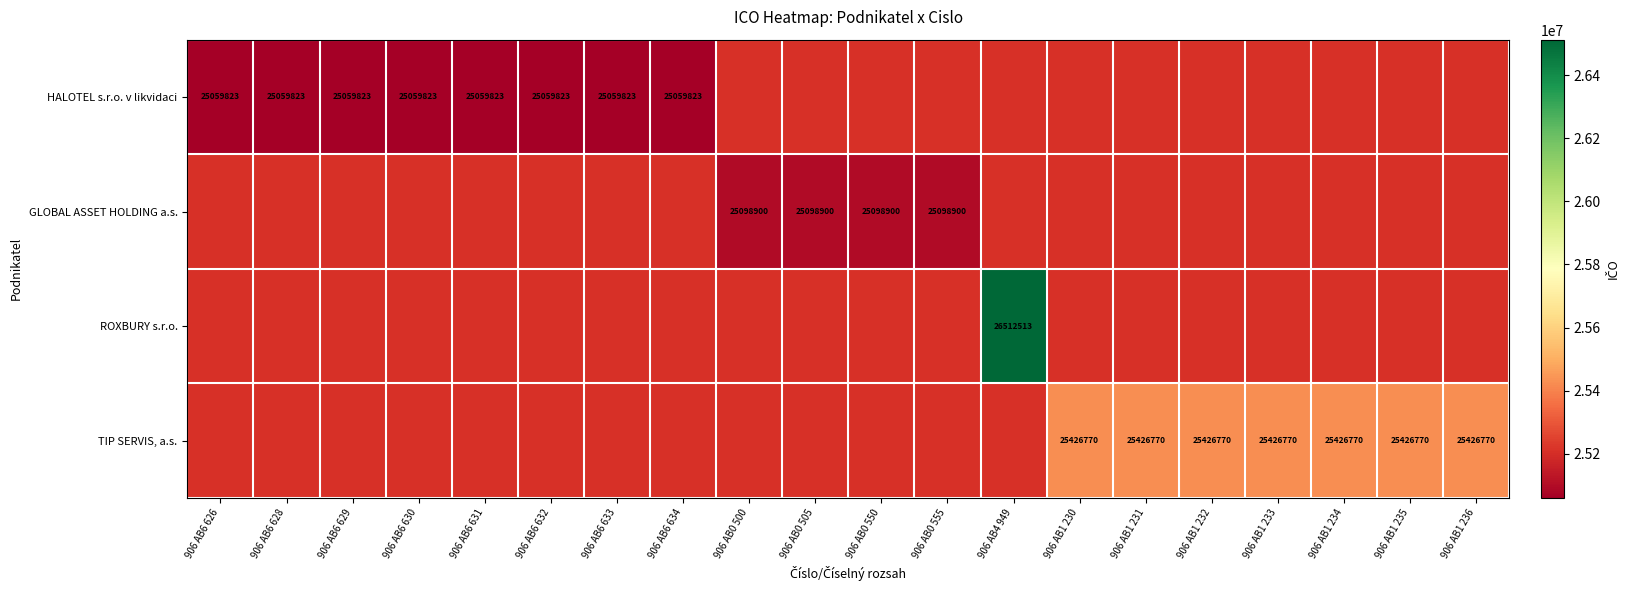

The value of TIP SERVIS, a.s. at 906 AB1 235 is 25426770.0. True or false?

True